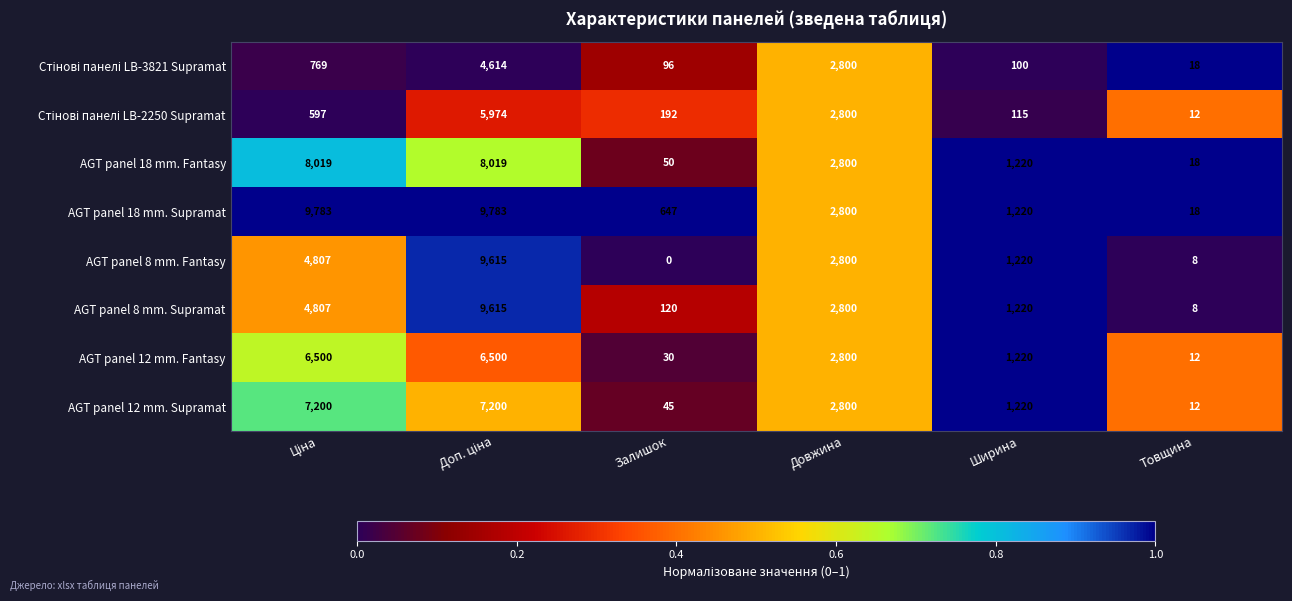

What is the total value across all series at Залишок?

1180